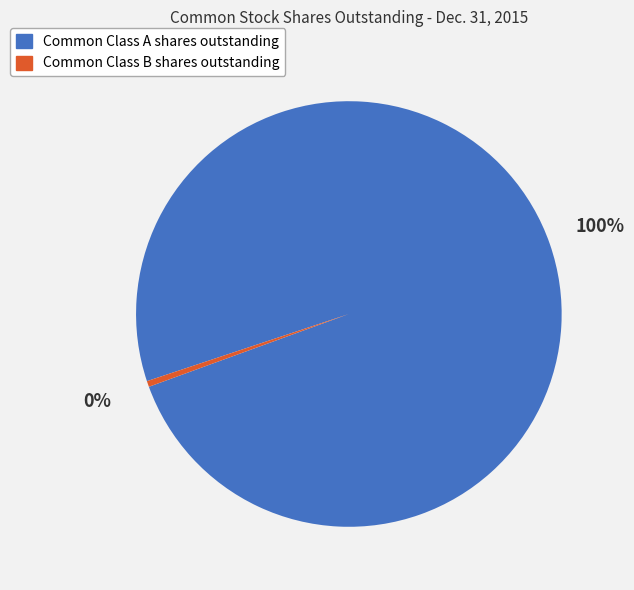

Count the number of slices in the pie.

2